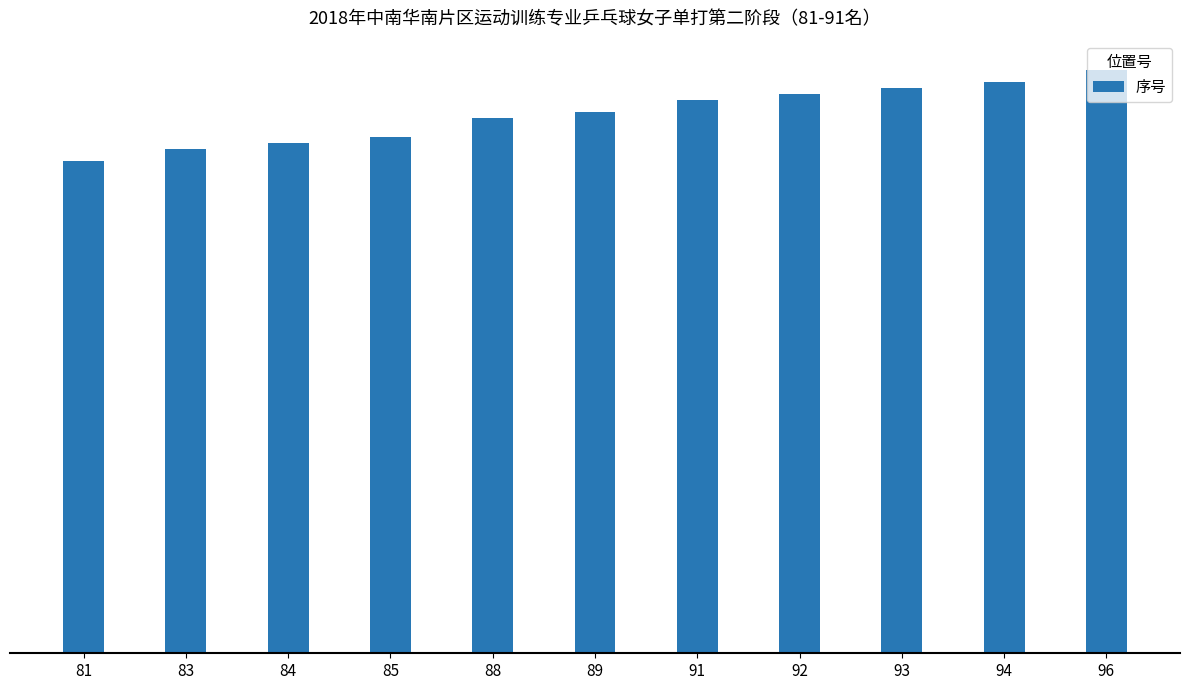

Are the bars horizontal?

No